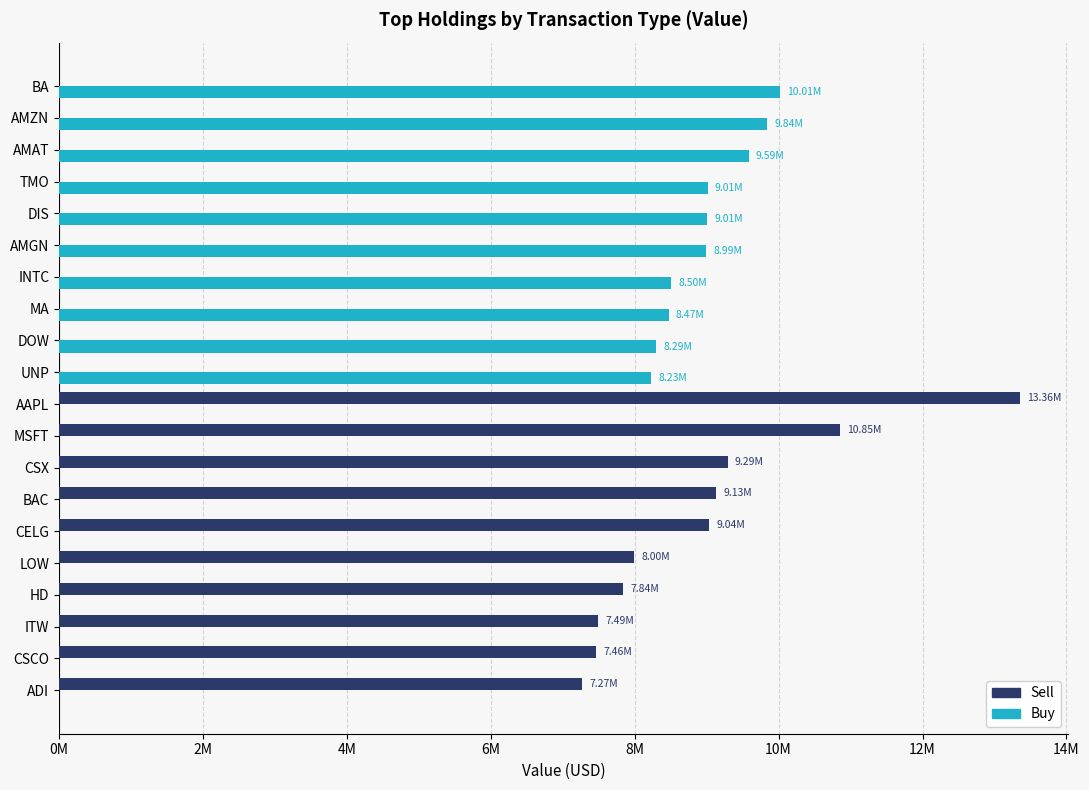

What are all the series names shown in the legend?

Sell, Buy